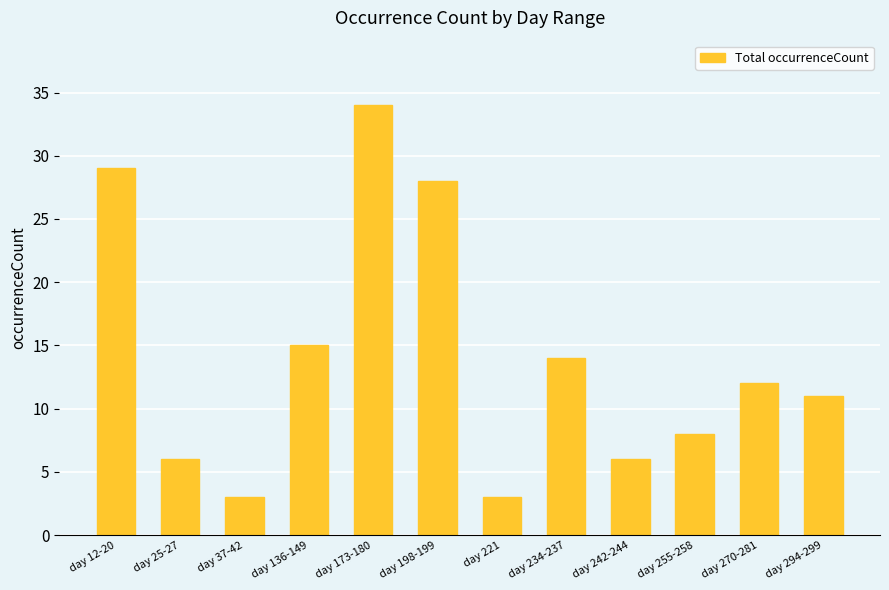

What is the label of the 9th bar from the right?

day 136-149